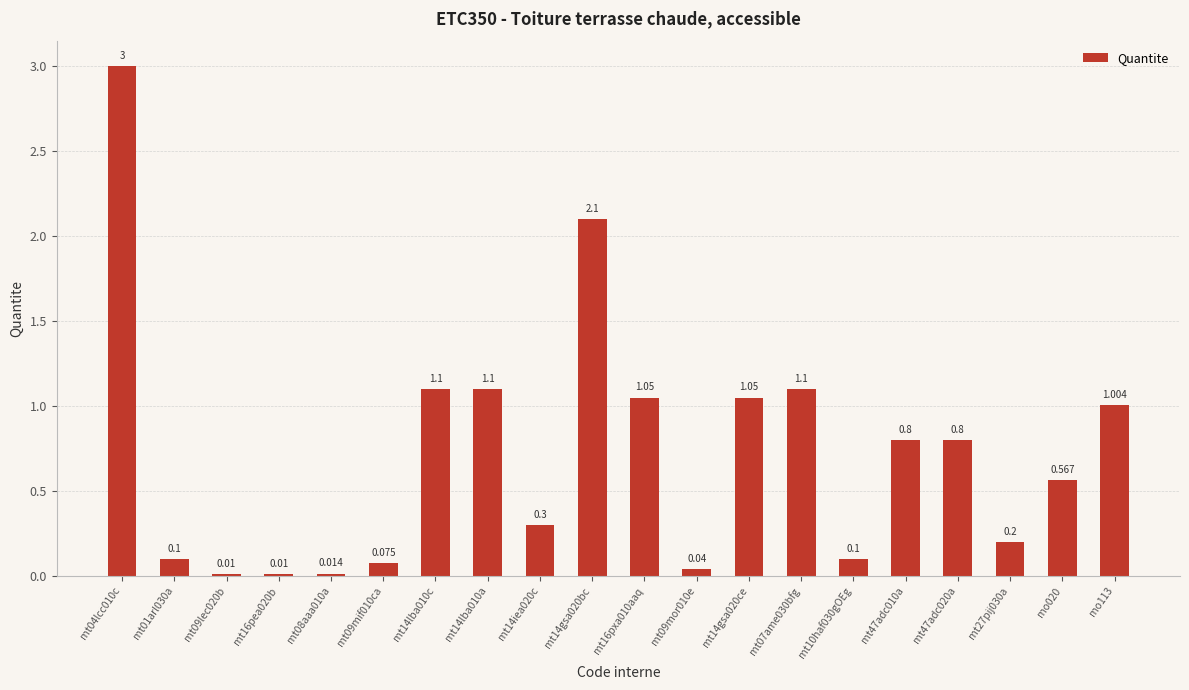

What is the difference between the maximum and minimum values?

3.0